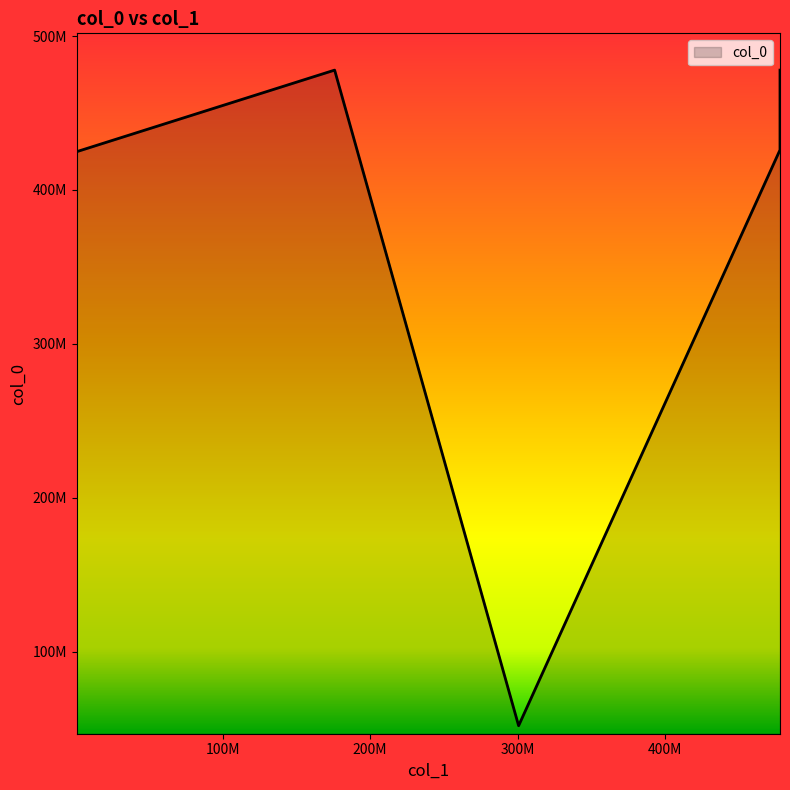

Does the chart display data point markers on the line(s)?

No